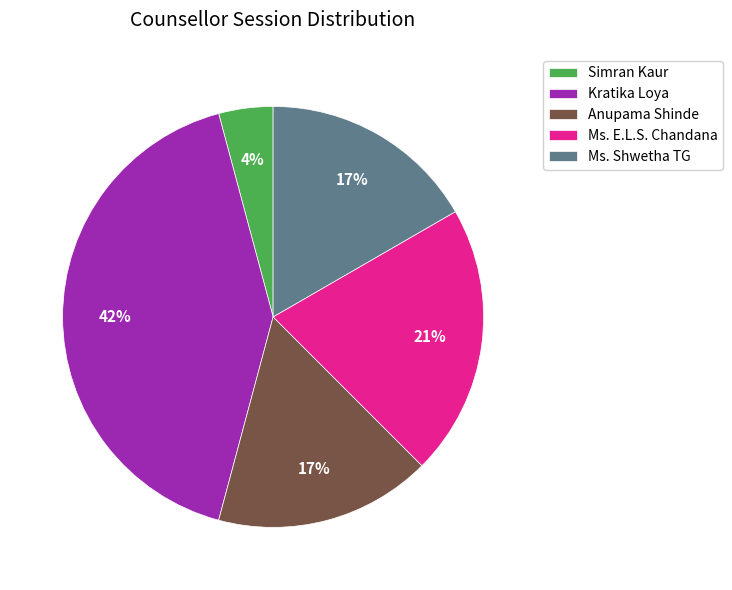

To the nearest percent, what is the difference between the Kratika Loya and Ms. Shwetha TG slice percentages?

25%